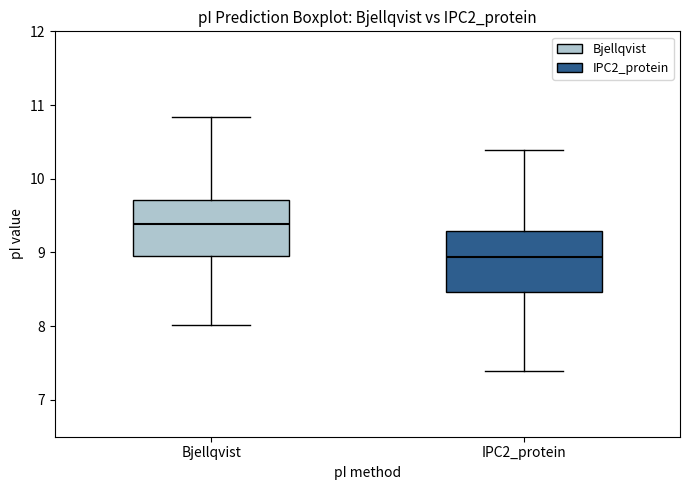

Where does the upper whisker of the box for Bjellqvist end on the y-axis? The values are not printed on the chart, so give them approximately, as read against the axis.

10.8